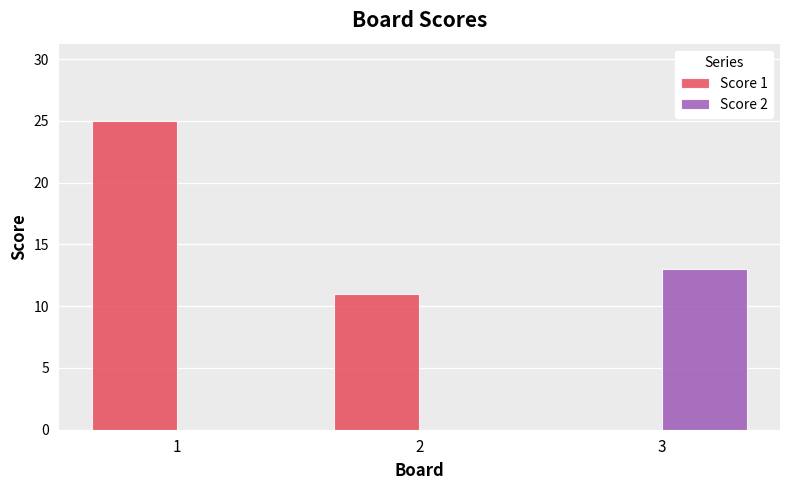

True or false: Score 2 has a value of 13 at 3.

True